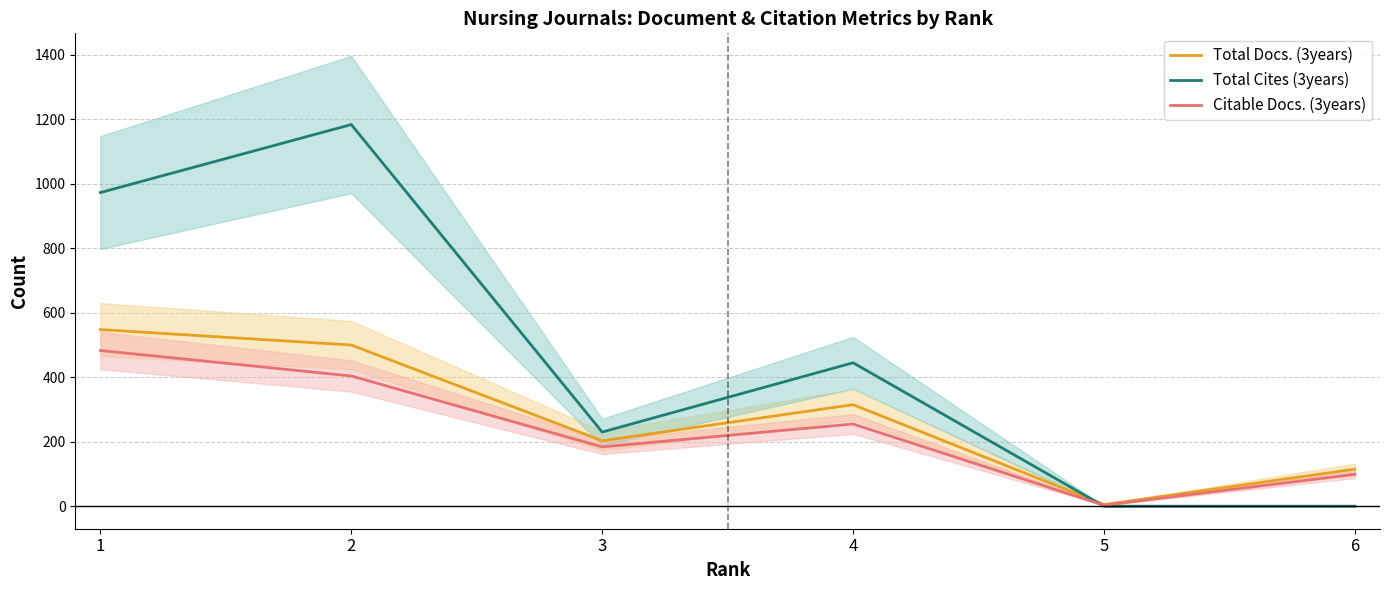

Which category has the highest value in the Total Docs. (3years) series?

1